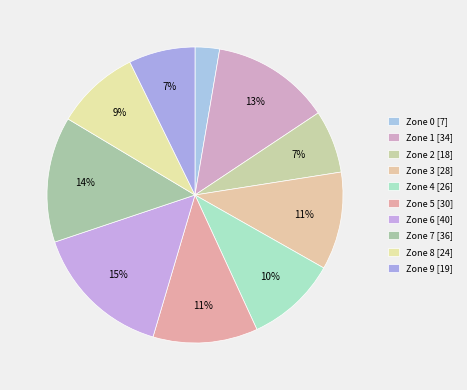

The Zone 2 slice represents 7% of the pie. True or false?

True